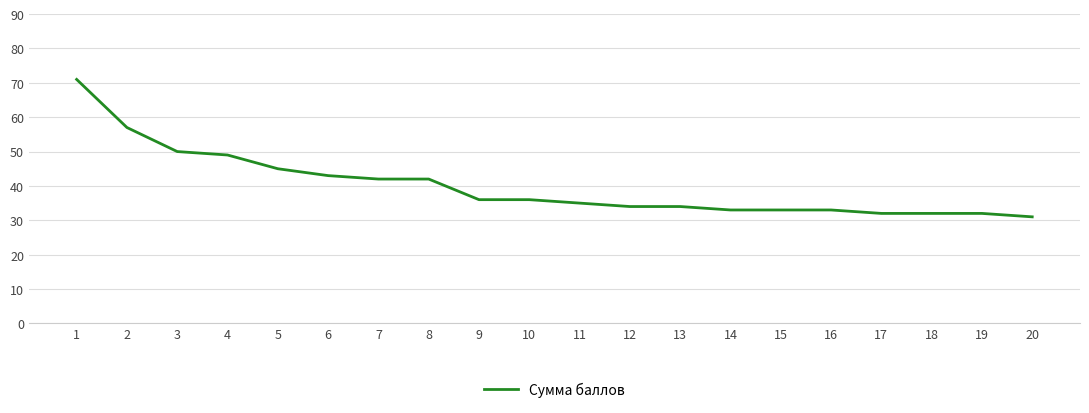

Approximately how many times larger is the value at 13 compared to 16?

1.0